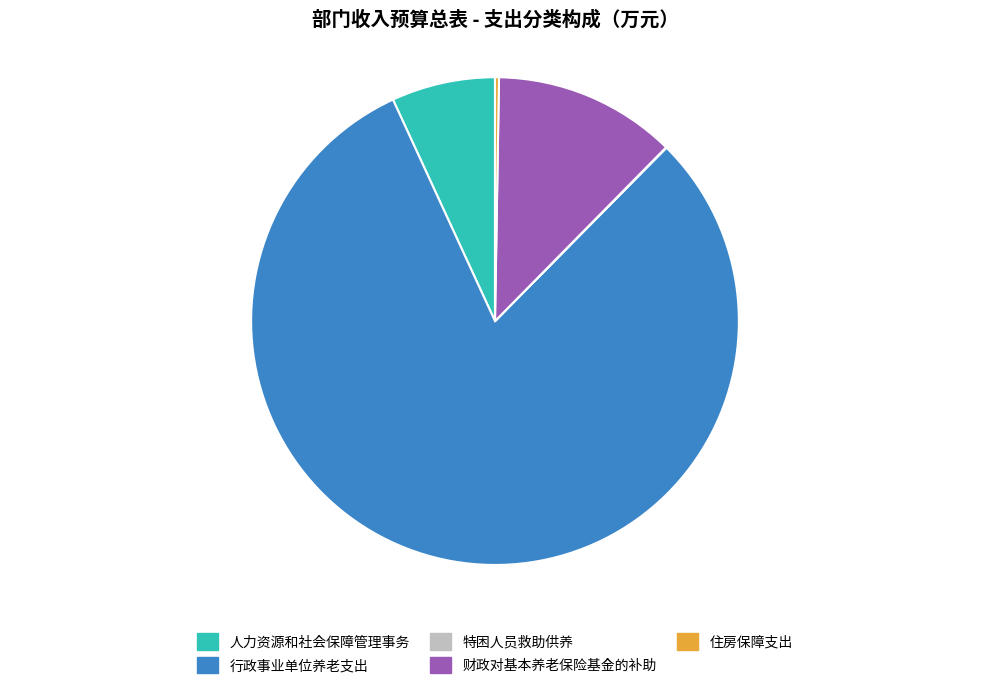

Does any single category account for the majority?

Yes